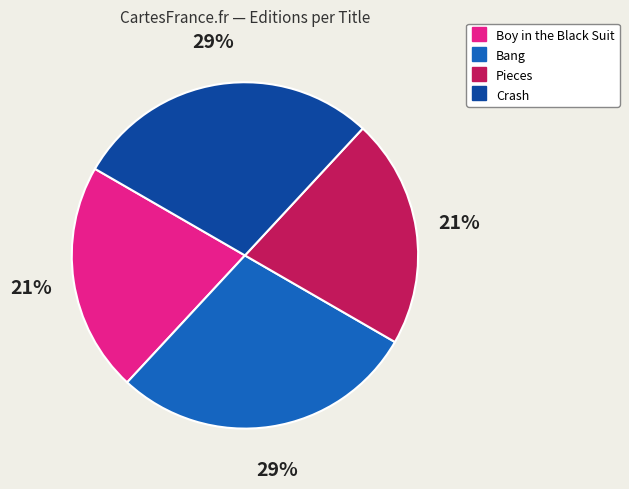

The Boy in the Black Suit slice represents 35% of the pie. True or false?

False